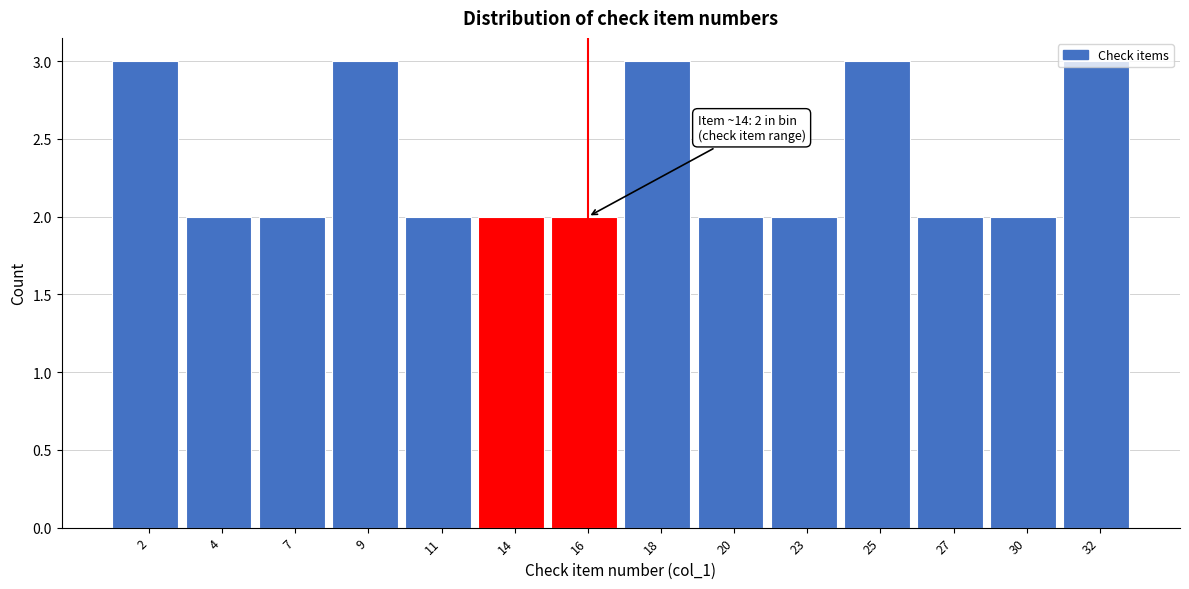

What is the value of the 12th bar from the left?

2